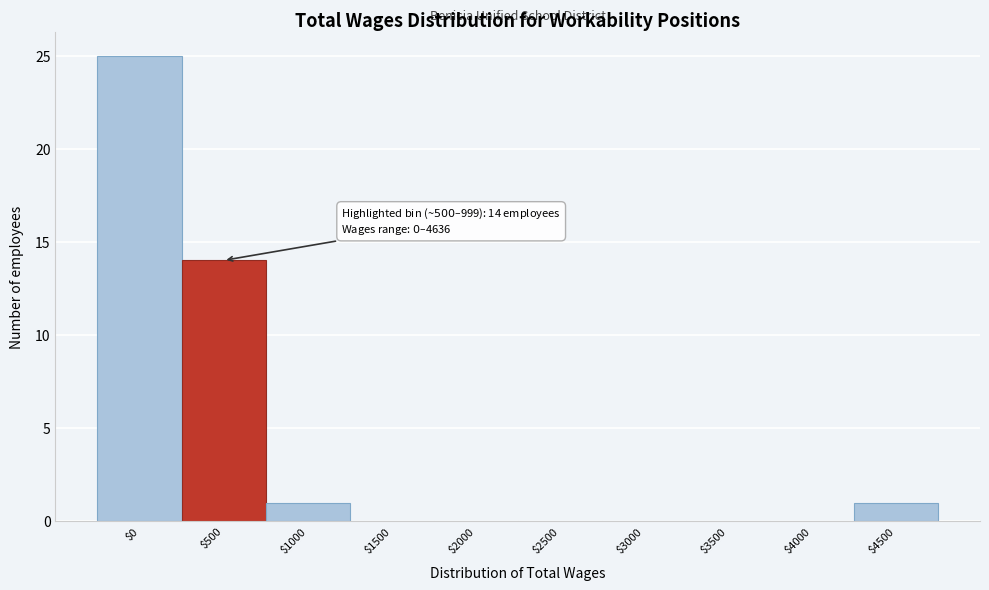

What is the greatest value displayed?

25